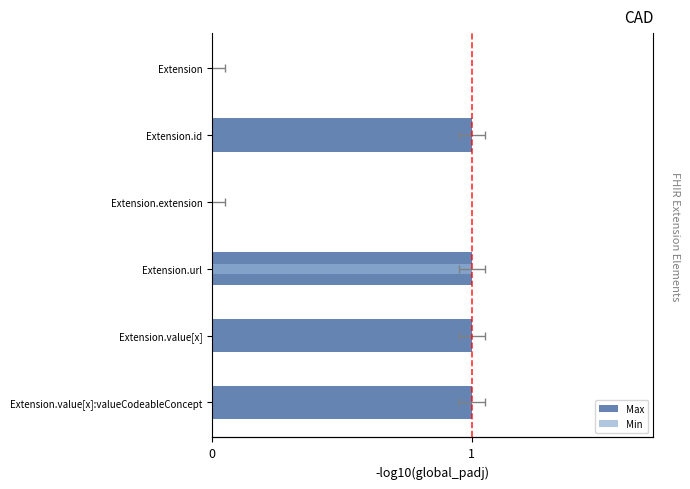

The value of Max at Extension.id is 1. True or false?

True